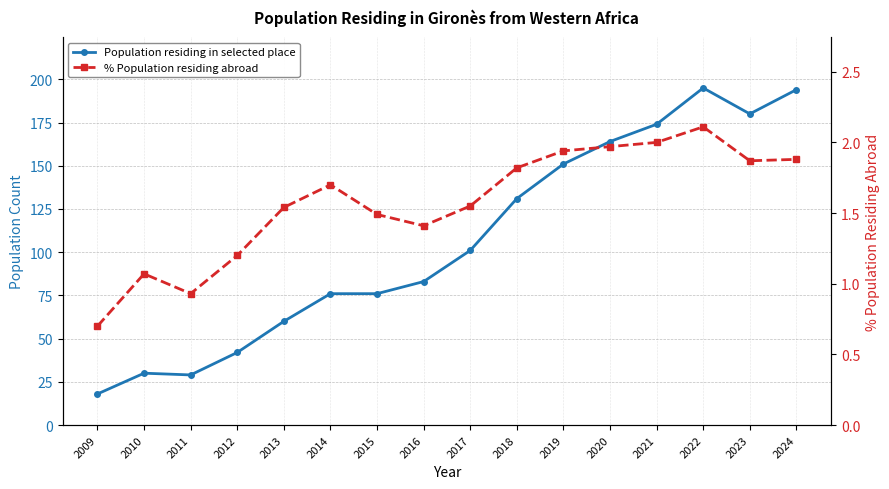

True or false: Population residing in selected place and % Population residing abroad intersect in this chart.

False